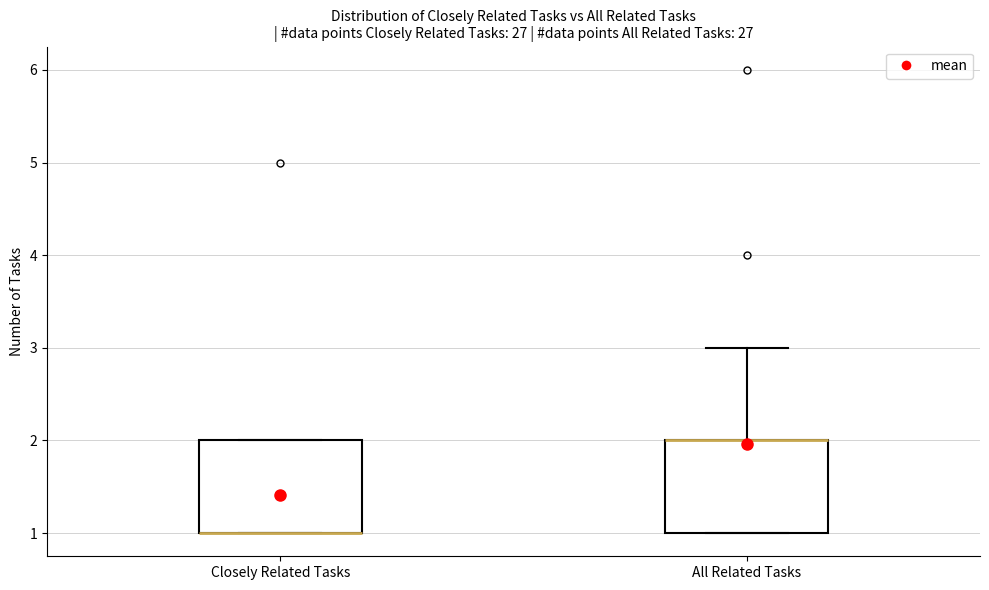

Reading left to right, transcribe this box plot: for each box, give where its median line is, the range the box spans, and where its two whiskers end, as read against the y-axis. The values are not printed on the chart, so give them approximately, as read against the axis.

Closely Related Tasks: median 1 (drawn on the box's lower edge), box 1 to 2, whiskers 1 to 2
All Related Tasks: median 2 (drawn on the box's upper edge), box 1 to 2, whiskers 1 to 3